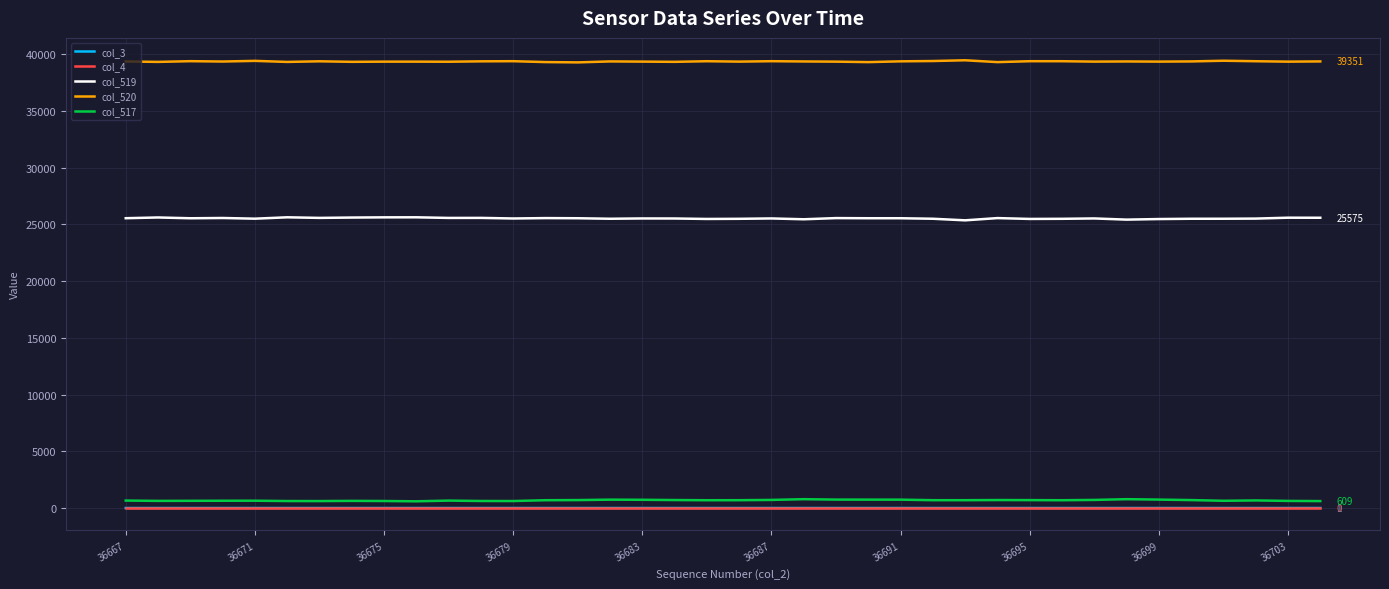

True or false: col_520 and col_519 intersect in this chart.

False